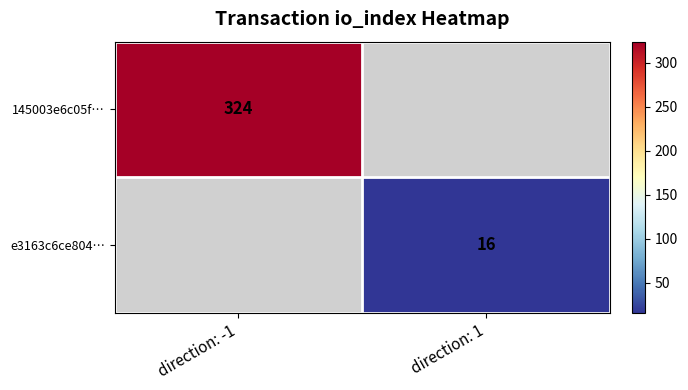

Which label corresponds to the smallest value in the chart?

direction: 1